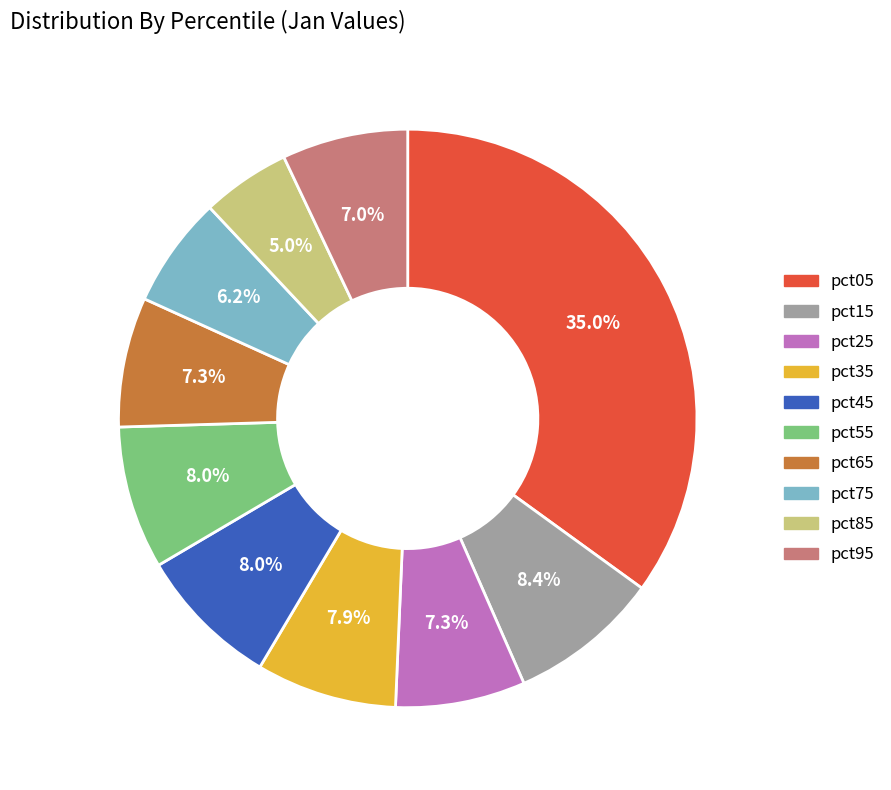

What is the smallest slice in the pie chart?

pct85